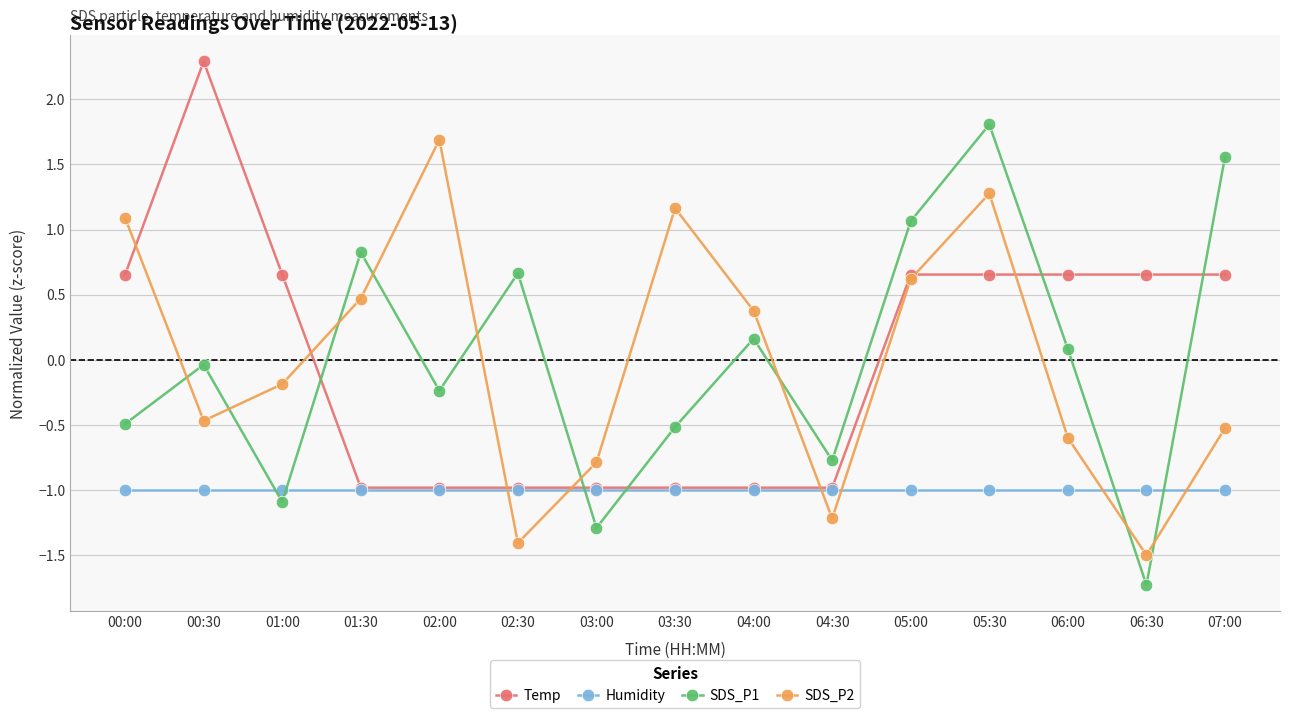

What is the label of the 2nd point from the right?

06:30